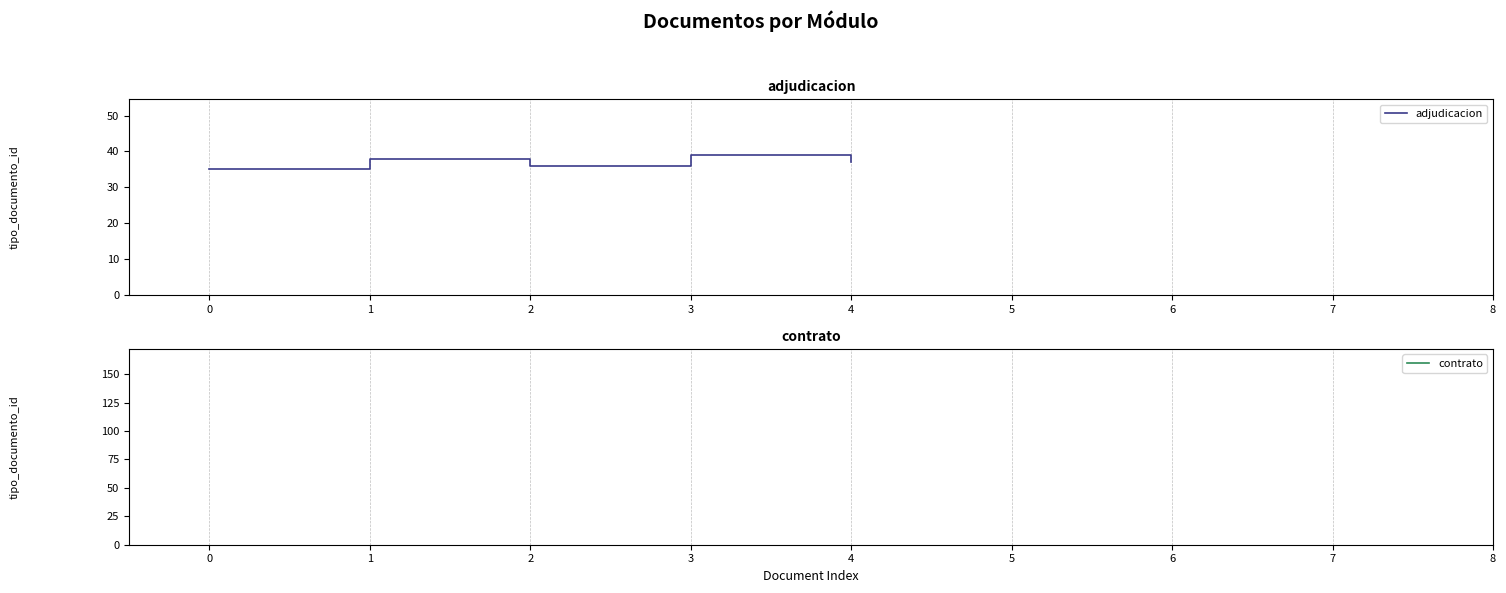

List the labels in order of value, smallest first.

0, 2, 4, 1, 3